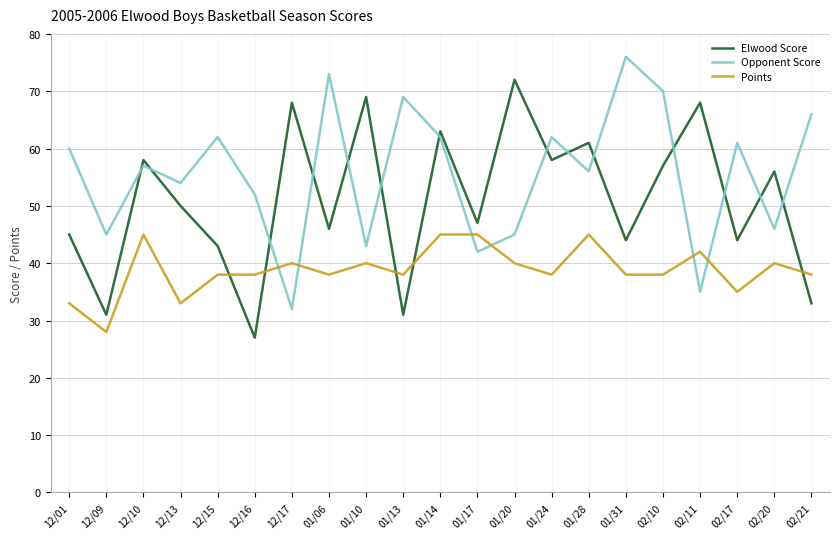

Does the chart display data point markers on the line(s)?

No